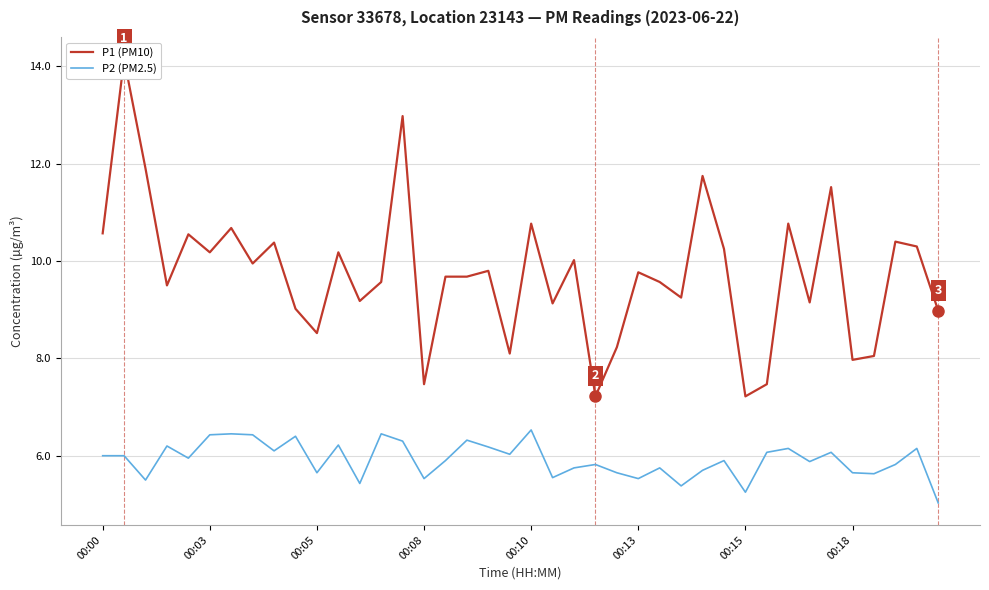

What is the total value across all series at 29?

16.1